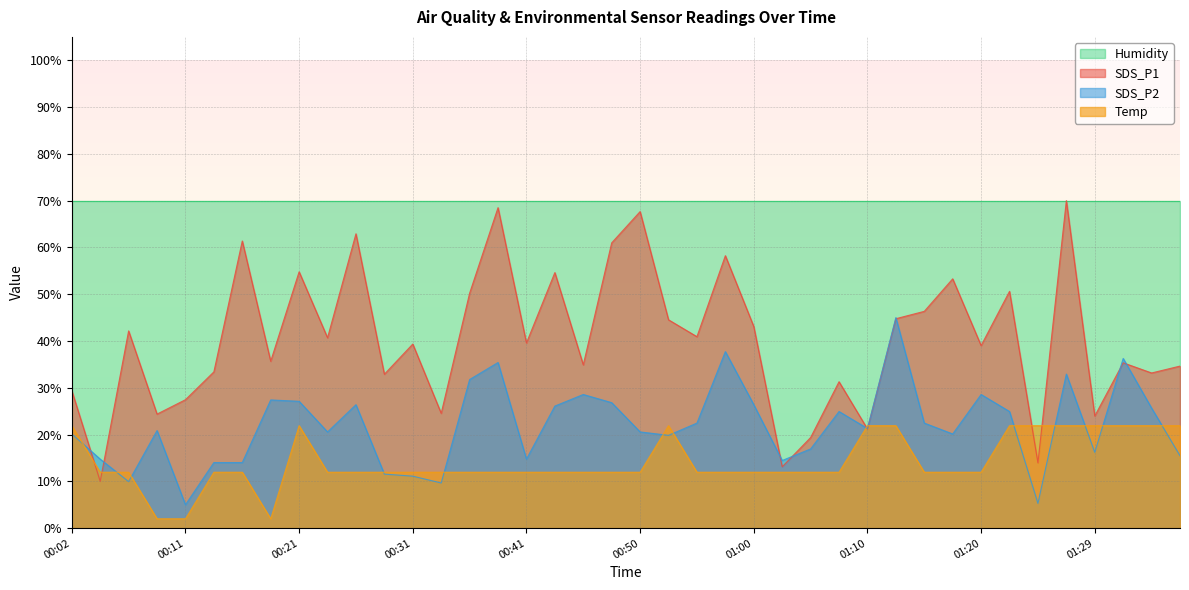

How many interior local valleys does the Temp series have?

1